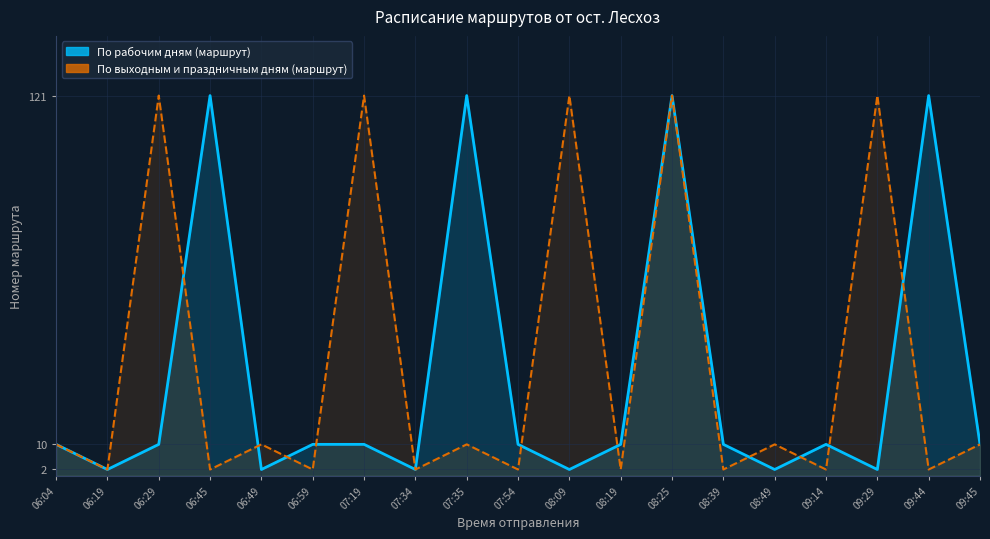

What is the minimum value for По рабочим дням (маршрут)?

2